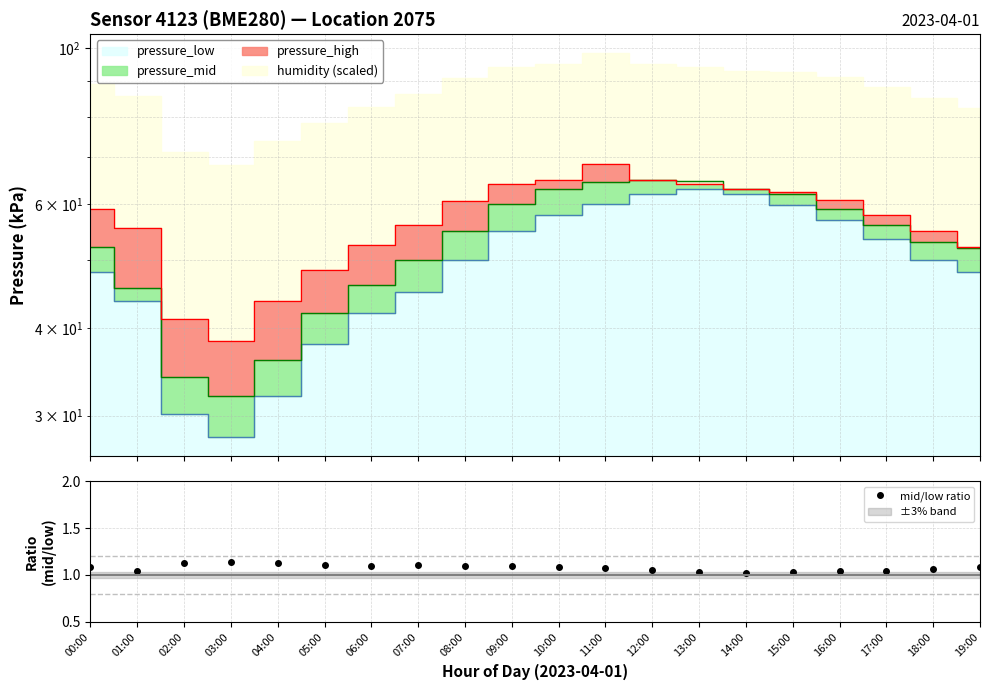

What position from the left is 16:00?

17